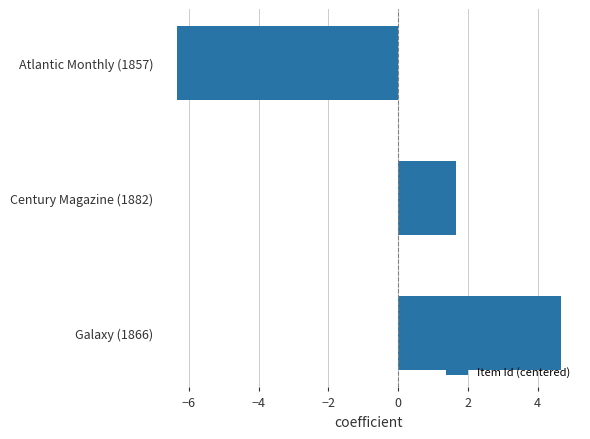

What is the minimum value shown in the chart?

-6.3